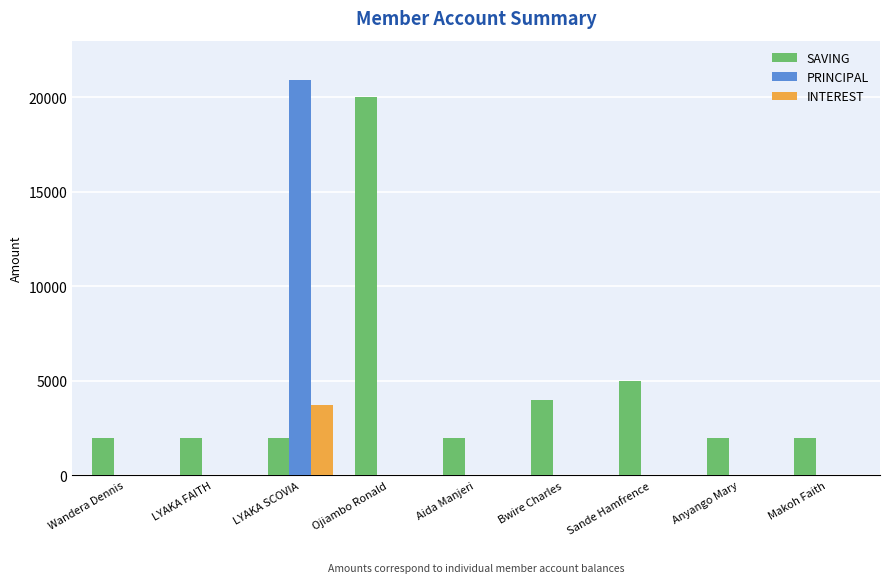

Are the bars horizontal?

No